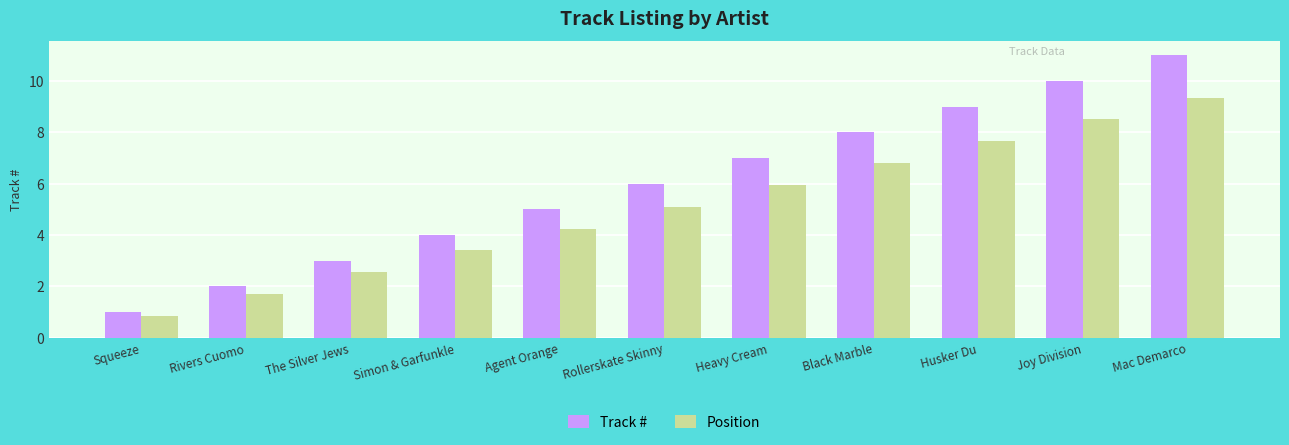

What is the value of the Position bar at the 8th from the left?

6.8